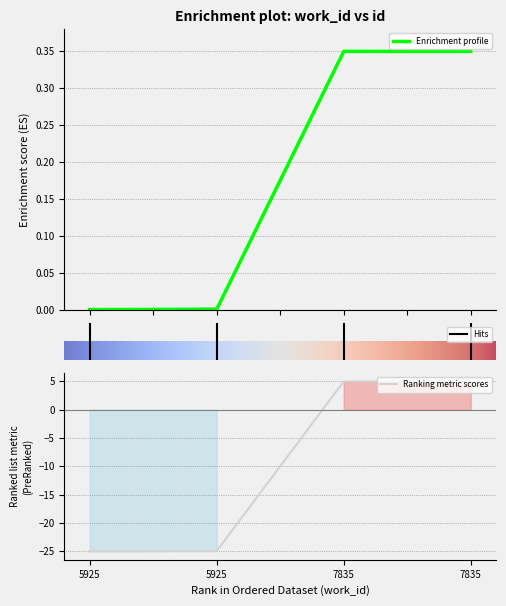

Reading right to left, extract all data points from this chart.

0.3	0.3	0.0	0.0